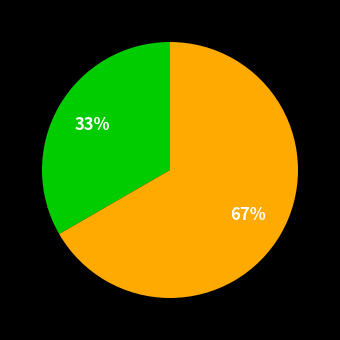

Is there any slice that represents more than half of the pie?

Yes